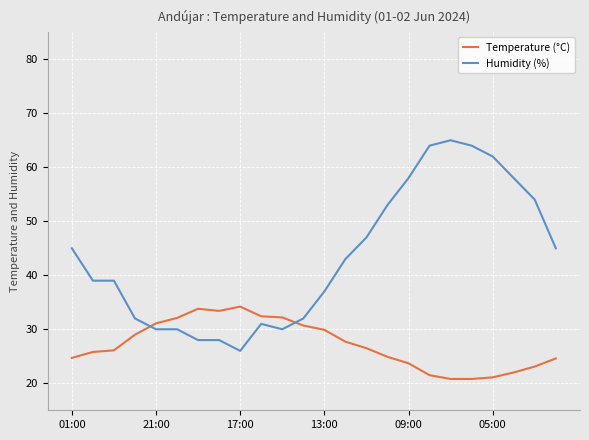

Which series has the largest range (max minus min)?

Humidity (%)